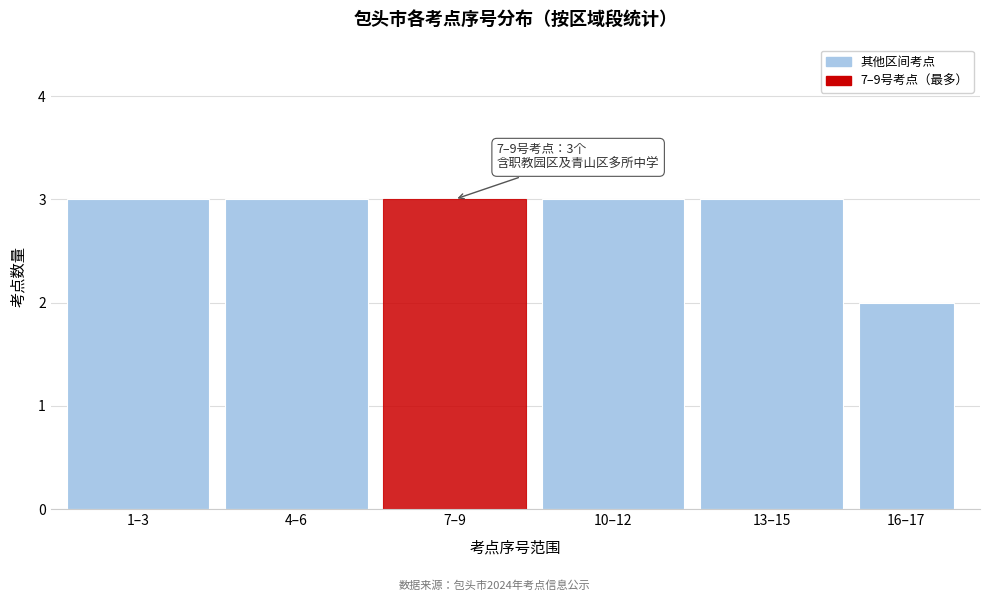

Reading left to right, what are all the values shown in this chart?

3	3	3	3	3	2